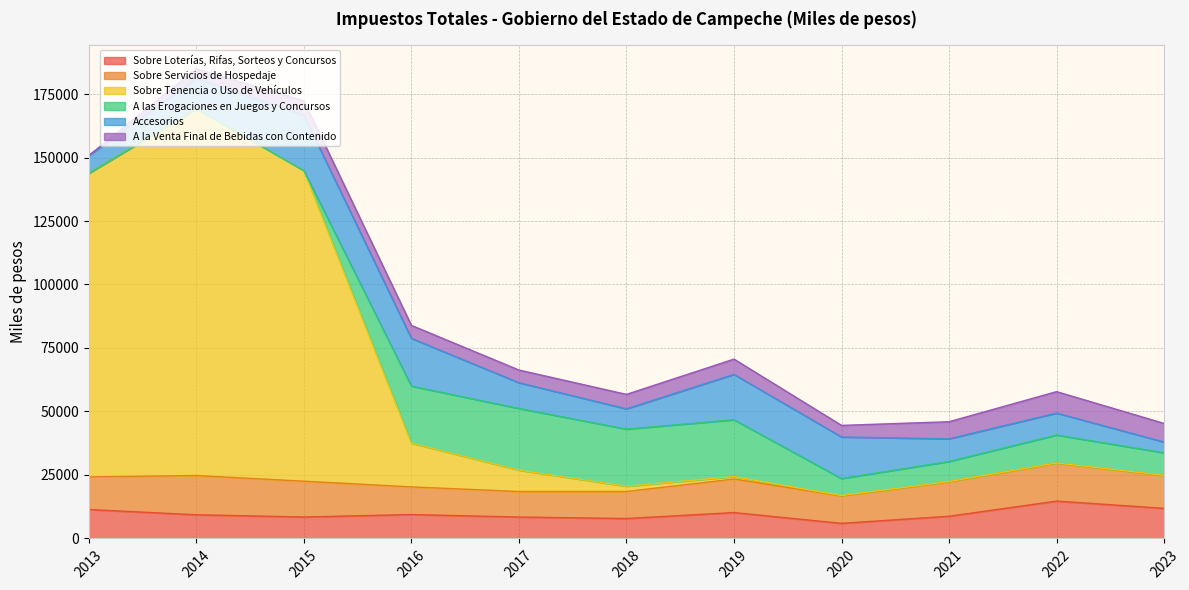

Rank the categories by A las Erogaciones en Juegos y Concursos value from lowest to highest.

2013, 2014, 2015, 2020, 2021, 2023, 2022, 2019, 2016, 2018, 2017